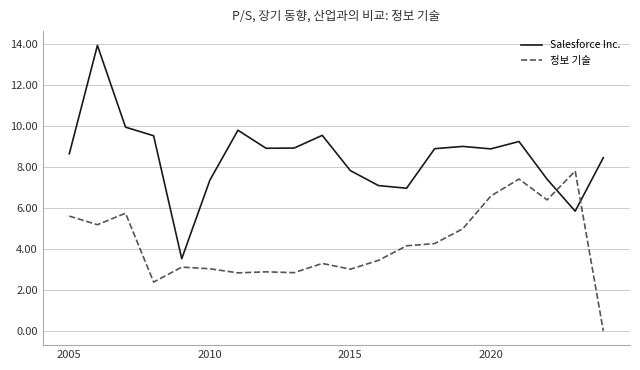

What is the highest value of the Salesforce Inc. series?

13.9